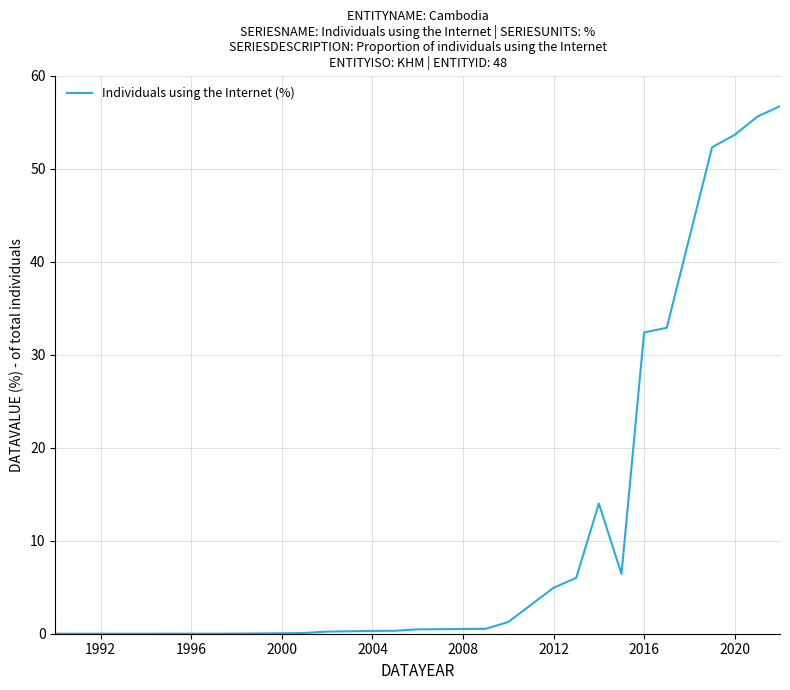

How many series are shown in this chart?

1